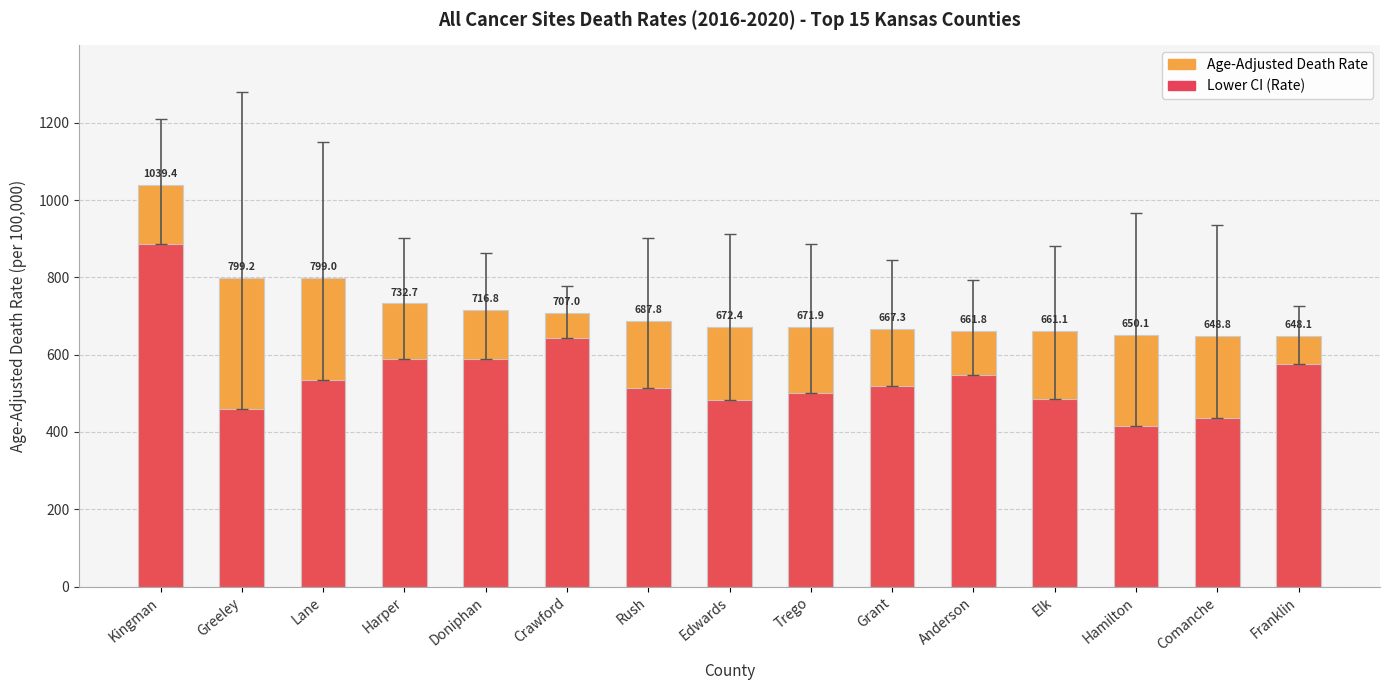

What is the average value of the Lower CI (Rate) series?

545.4